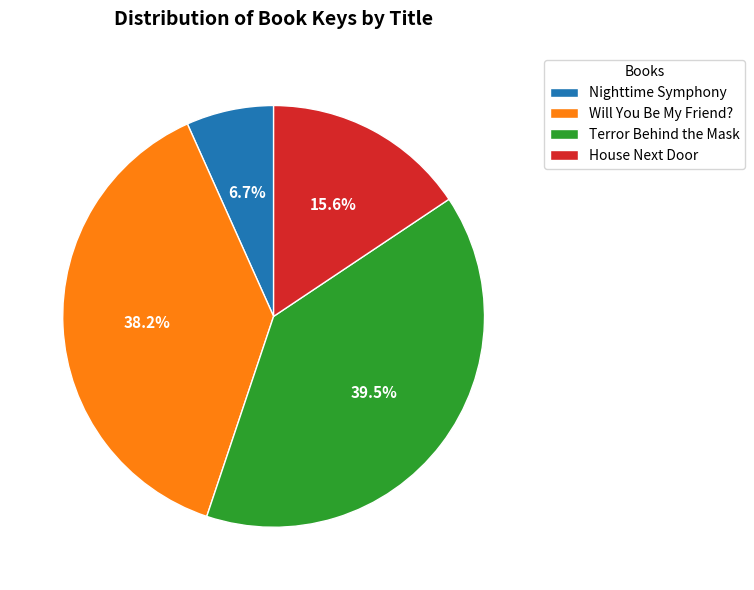

What is the smallest slice in the pie chart?

Nighttime Symphony